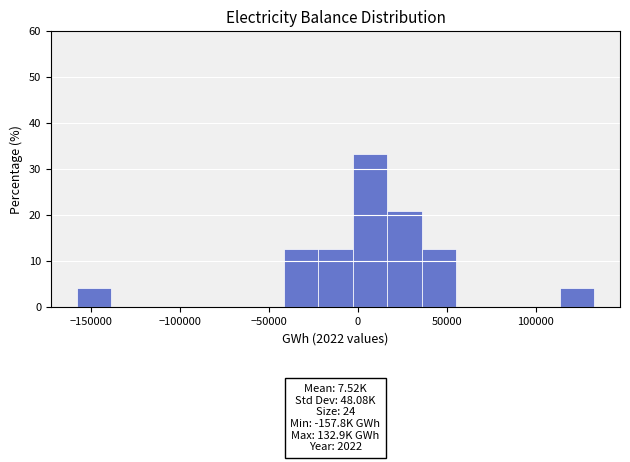

Around what value on the x-axis is the tallest bar? Give the approximate position of its centre, as read against the axis.

5000